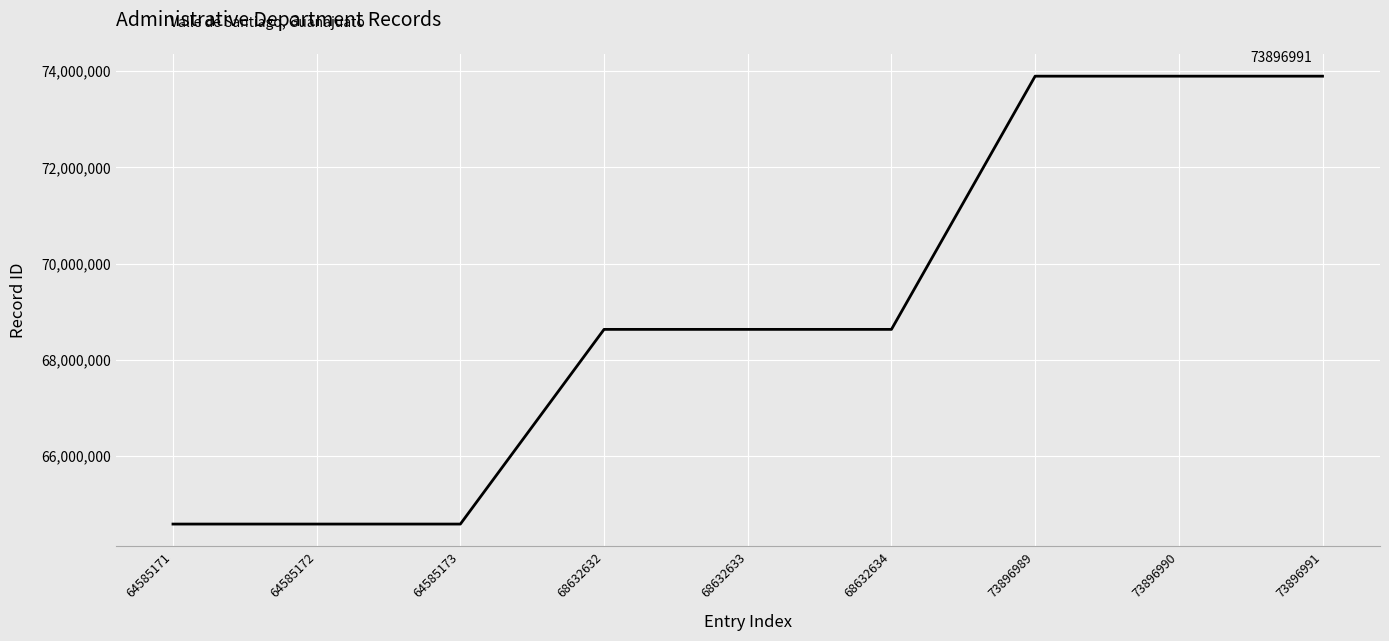

Approximately how many times larger is the value at 73896991 compared to 64585173?

1.1